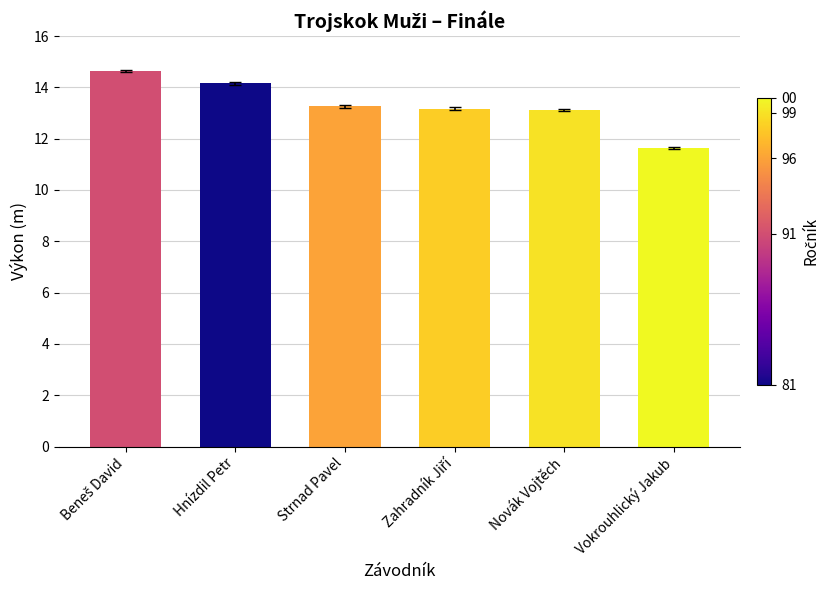

What is the difference between the second highest and minimum values?

2.5